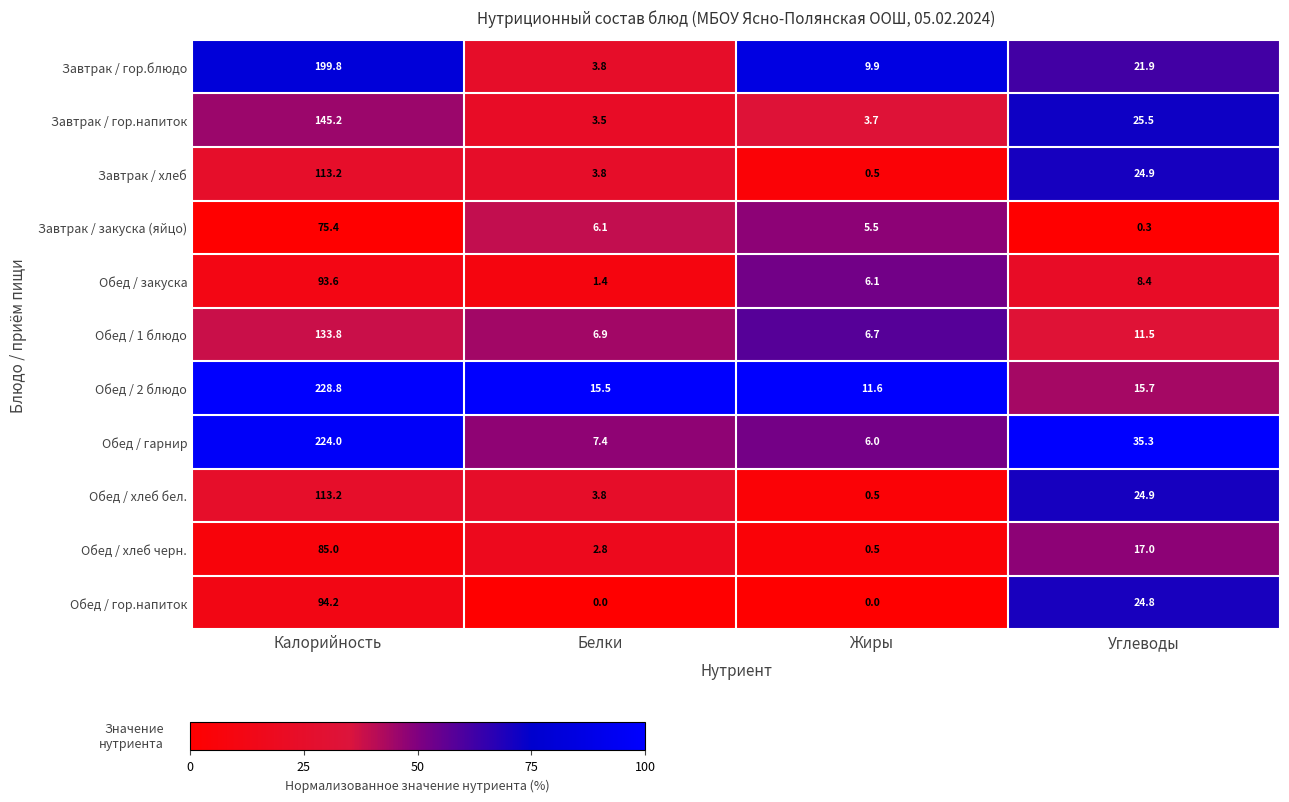

At how many categories does at least one series exceed 0?

4